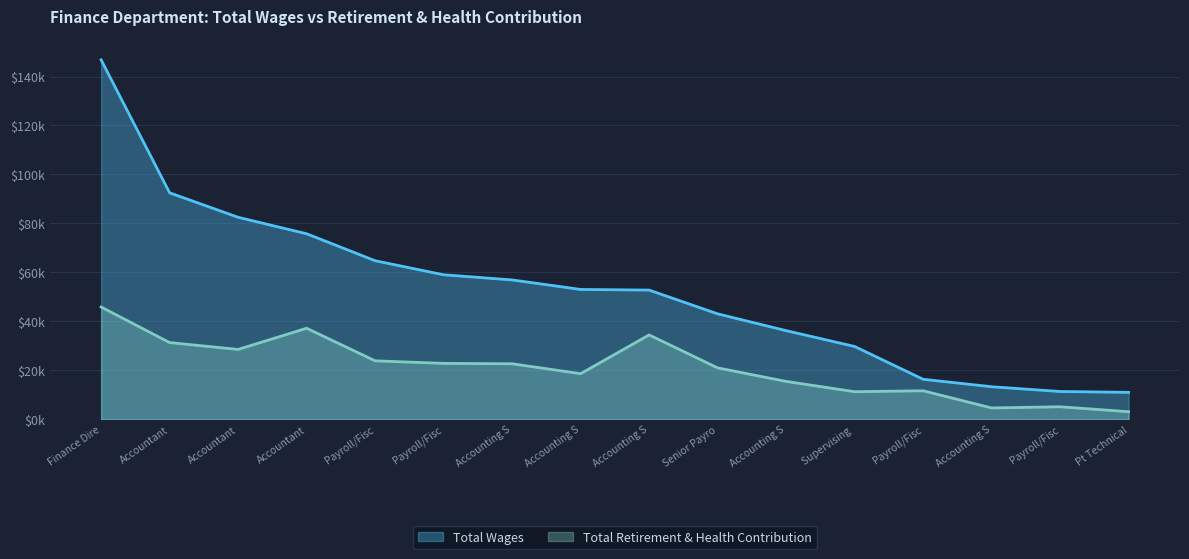

What is the smallest value displayed?

3119